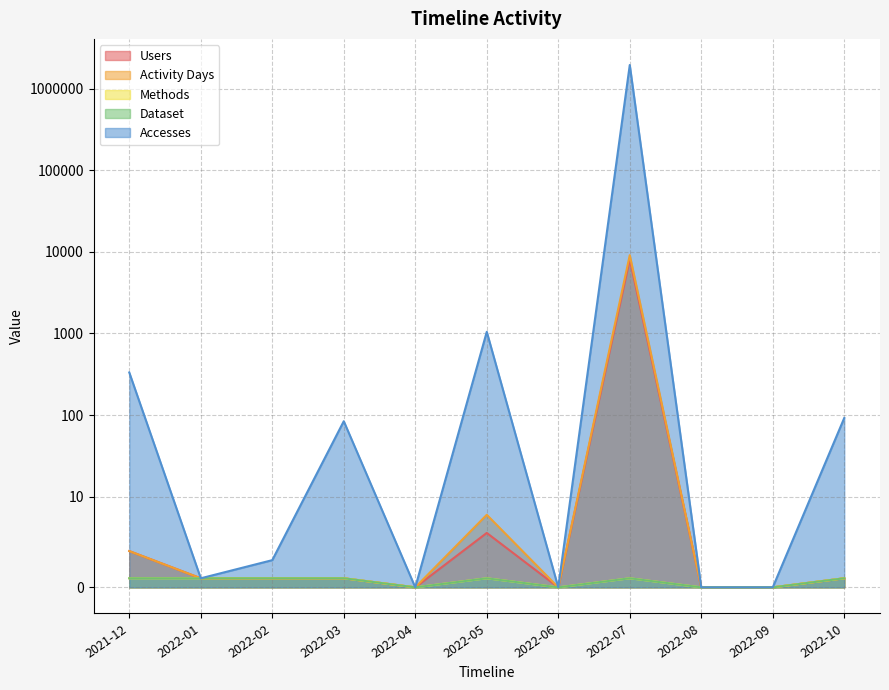

Reading right to left, what are all the values shown in this chart?

Accesses: 92	0	0	1941299	0	1046	0	84	3	1	332
Users: 1	0	0	8086	0	6	0	1	1	1	4
Activity Days: 1	0	0	9090	0	8	0	1	1	1	4
Methods: 1	0	0	1	0	1	0	1	1	1	1
Dataset: 1	0	0	1	0	1	0	1	1	1	1